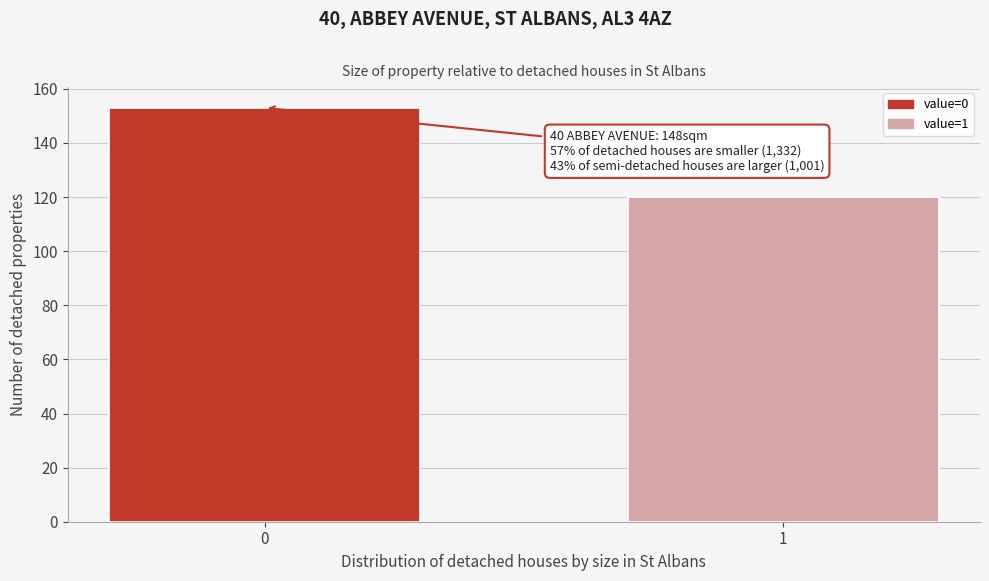

Reading left to right, list all the values displayed in this chart.

0=153	1=120